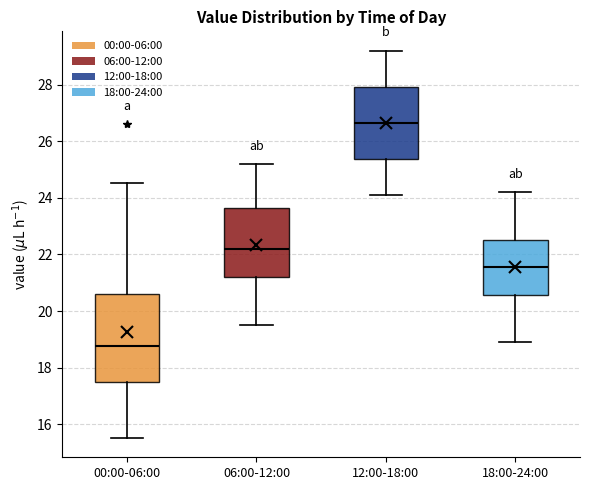

Reading left to right, read every box against the y-axis: the position of its median line, the range the box covers, and the ends of its whiskers. The values are not printed on the chart, so give them approximately, as read against the axis.

00:00-06:00: median 18.8, box 17.4 to 20.6, whiskers 15.6 to 24.6
06:00-12:00: median 22.2, box 21.2 to 23.6, whiskers 19.6 to 25.2
12:00-18:00: median 26.6, box 25.4 to 28.0, whiskers 24.2 to 29.2
18:00-24:00: median 21.6, box 20.6 to 22.6, whiskers 19.0 to 24.2